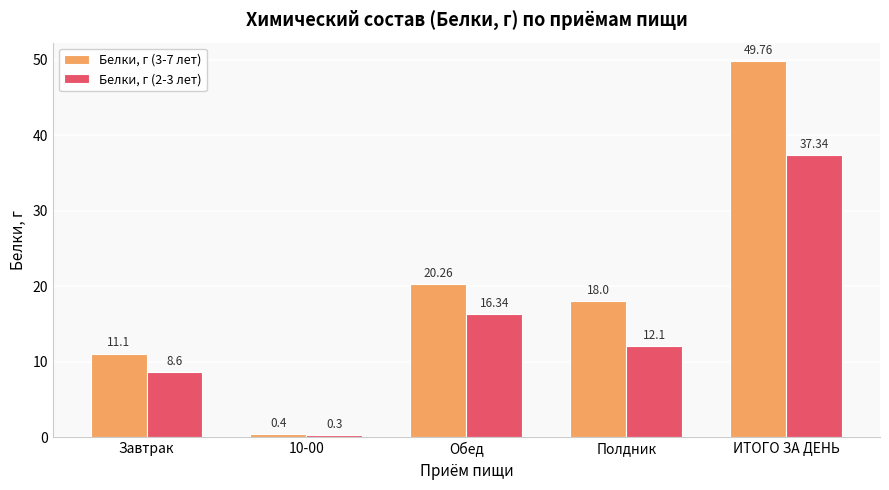

How many values in the Белки, г (2-3 лет) series are below 12?

2